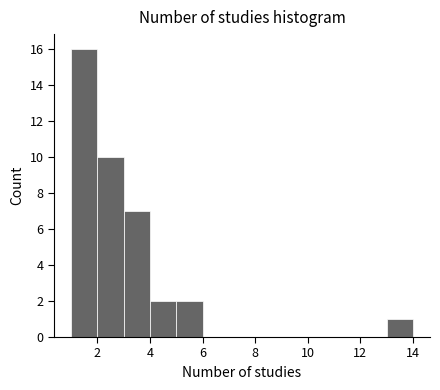

Reading left to right, transcribe this chart: for each bar, give the range it covers on the x-axis and its height. The values are not printed on the chart, so give them approximately, as read against the axis.

1 to 2: 16
2 to 3: 10
3 to 4: 7
4 to 5: 2
5 to 6: 2
6 to 7: 0
7 to 8: 0
8 to 9: 0
9 to 10: 0
10 to 11: 0
11 to 12: 0
12 to 13: 0
13 to 14: 1